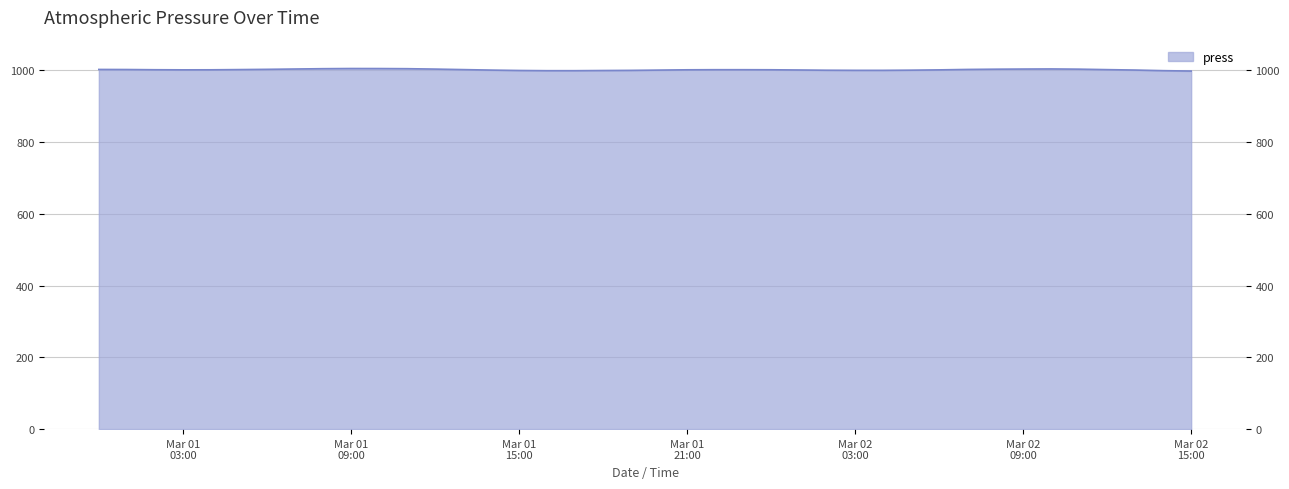

Where is the data nearest to the value 1001?

2019-03-01 14:00